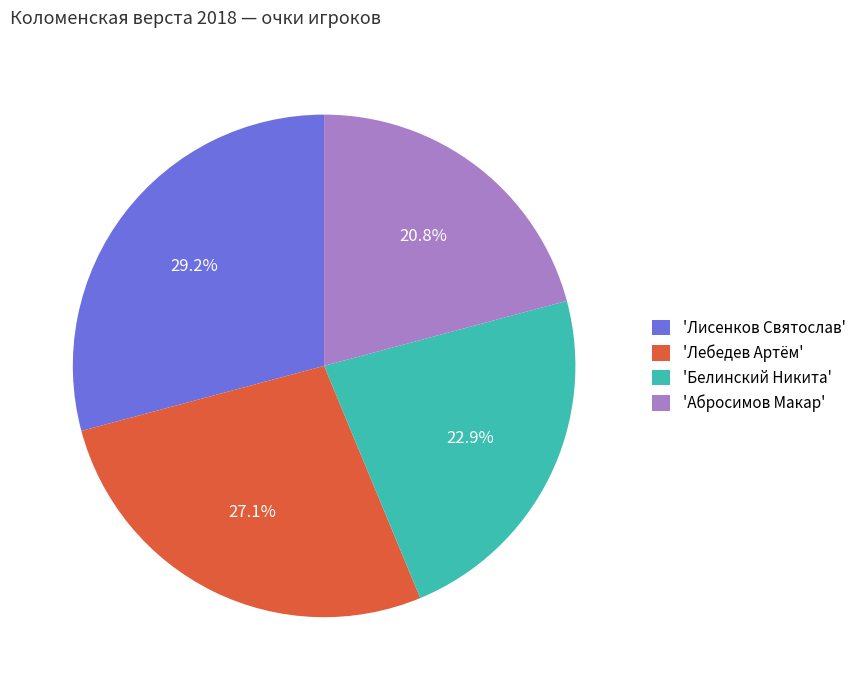

How much of the chart is everything except 'Абросимов Макар'?

79.2%